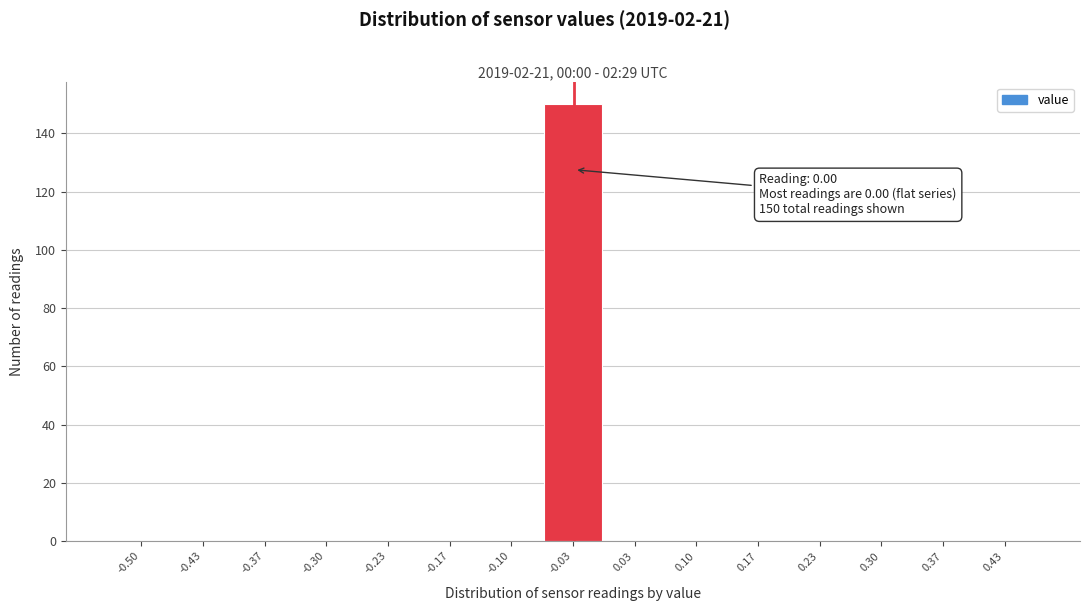

Reading left to right, extract all data points from this chart.

-0.50=0	-0.43=0	-0.37=0	-0.30=0	-0.23=0	-0.17=0	-0.10=0	-0.03=150	0.03=0	0.10=0	0.17=0	0.23=0	0.30=0	0.37=0	0.43=0